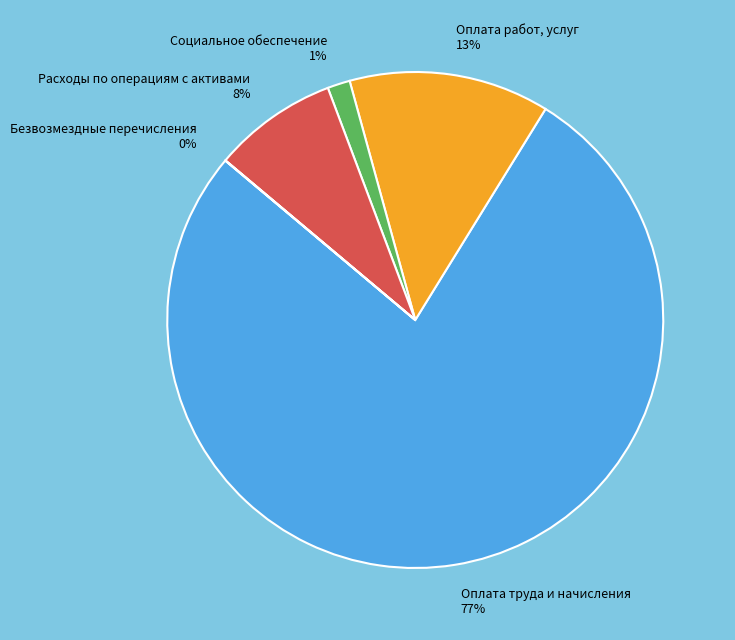

Between Оплата труда и начисления 77% and Расходы по операциям с активами 8%, which is larger?

Оплата труда и начисления 77%